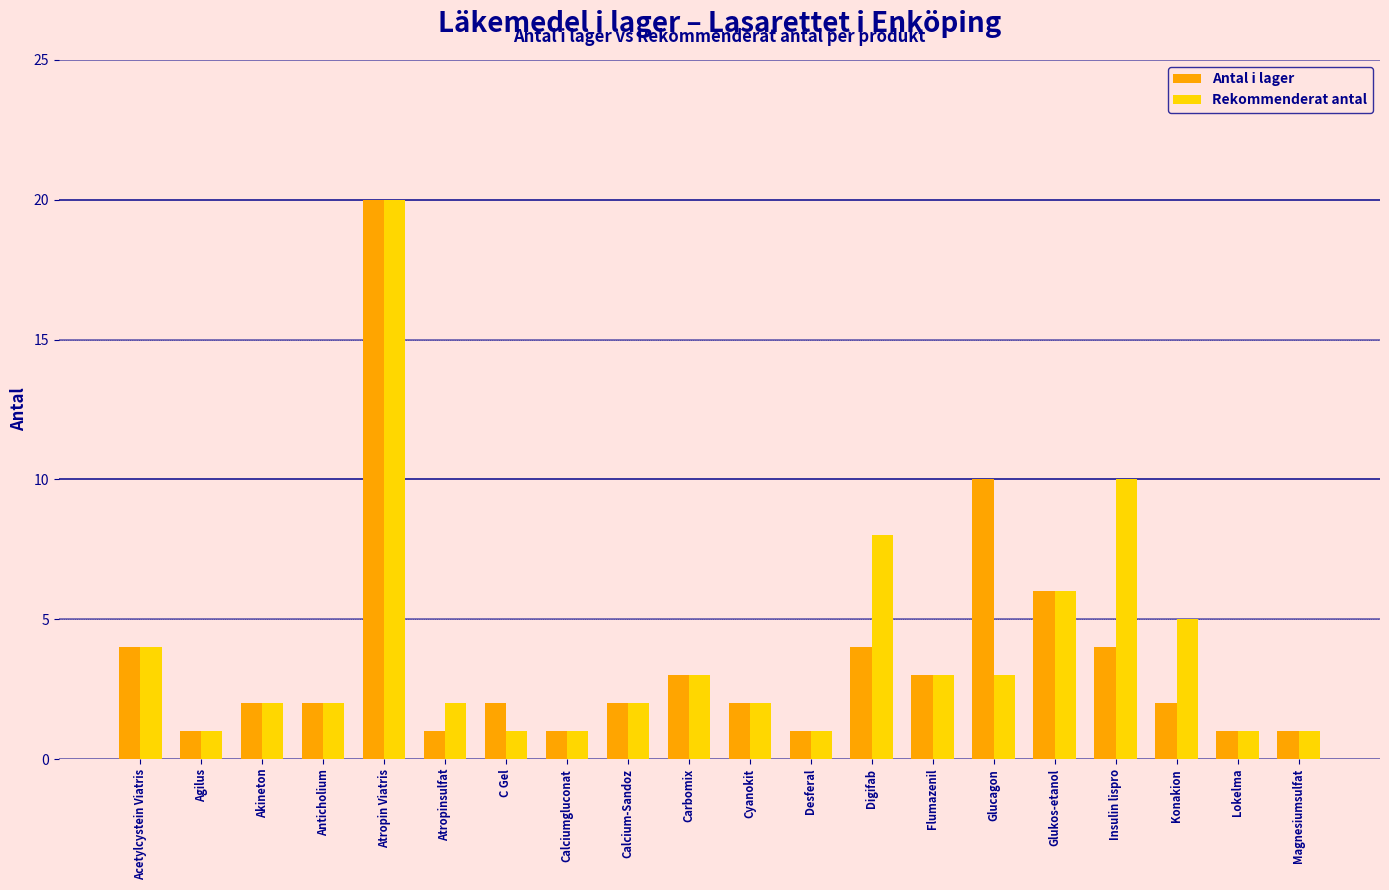

Rank the series by their average value, from lowest to highest.

Antal i lager, Rekommenderat antal